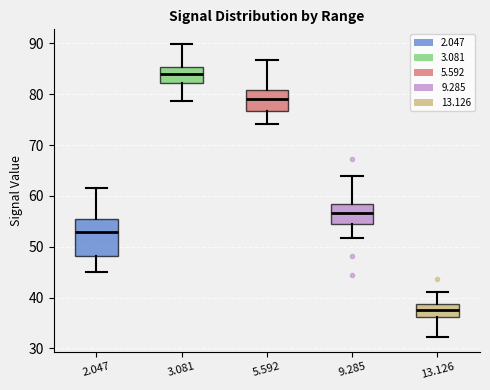

Which box has the lowest median line?

13.126